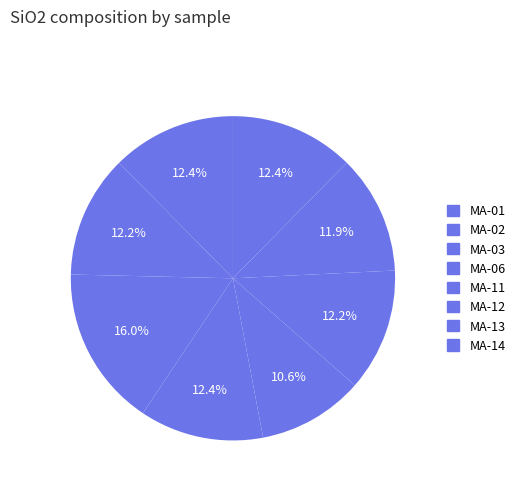

Count the number of slices in the pie.

8